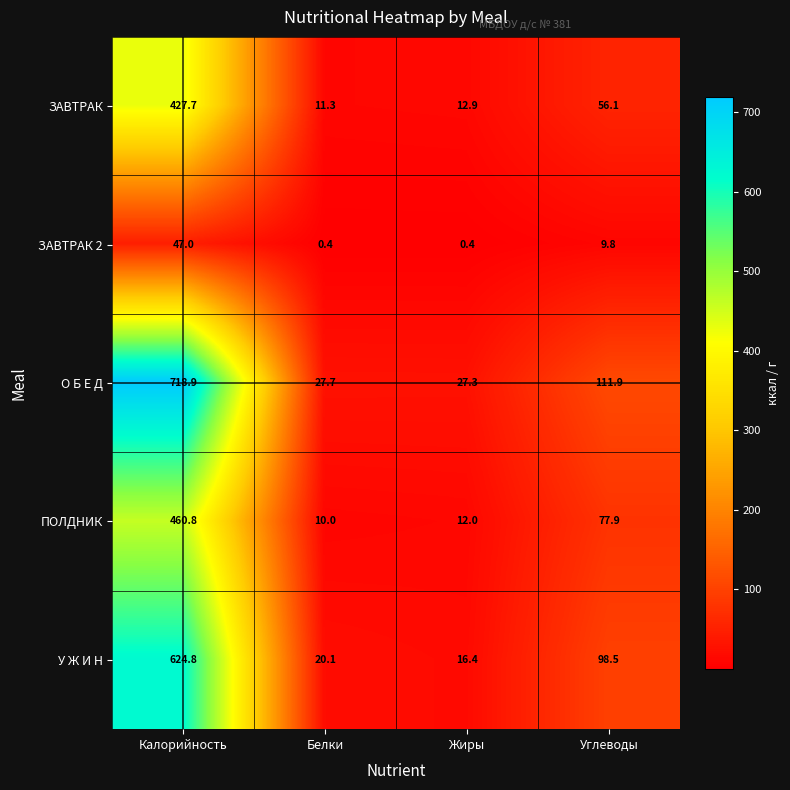

Which series has the largest range (max minus min)?

О Б Е Д